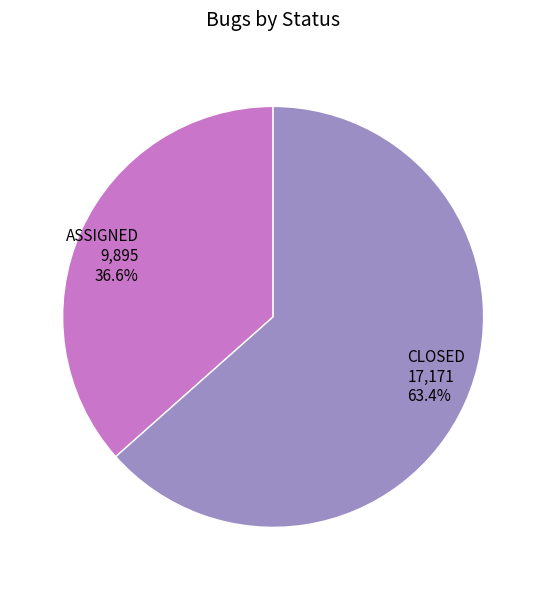

Which category has the biggest portion of the pie?

CLOSED